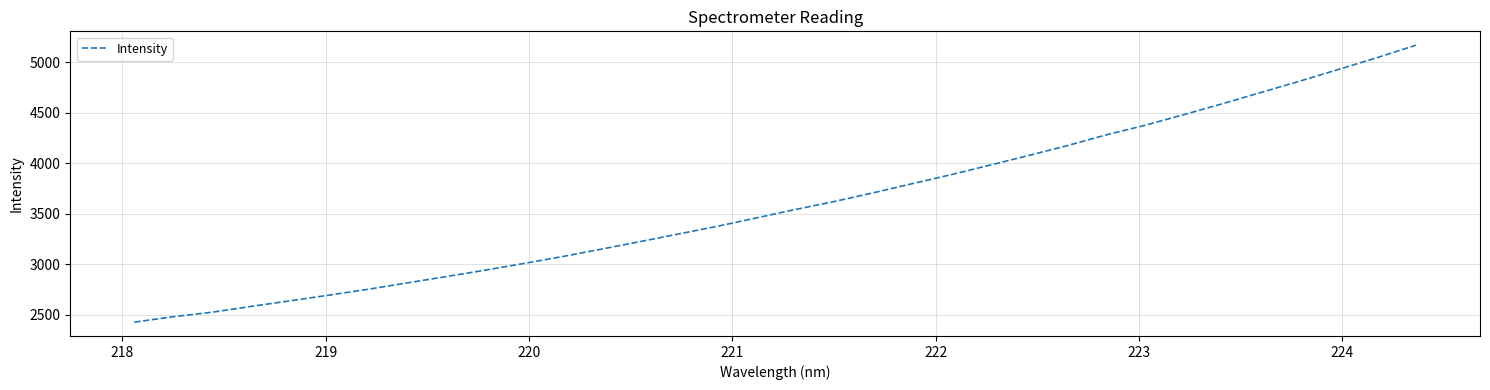

What is the maximum value shown in the chart?

5167.8